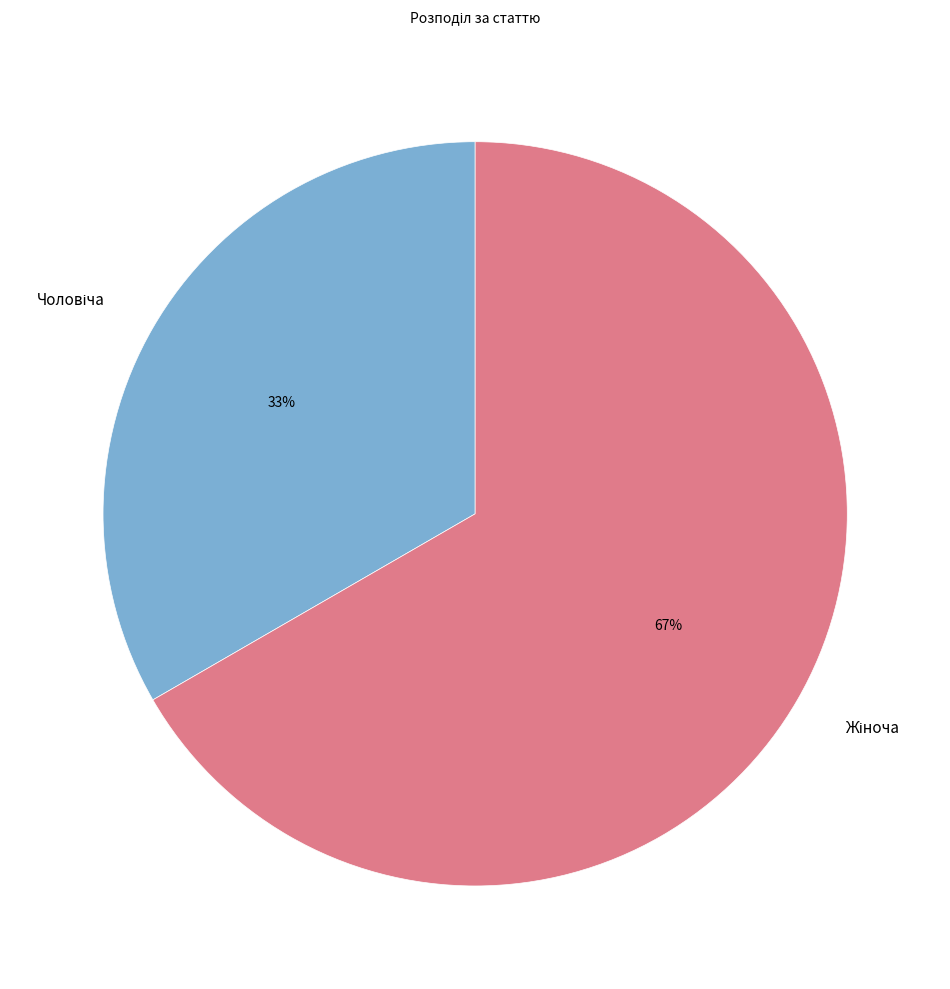

Does any single category account for the majority?

Yes